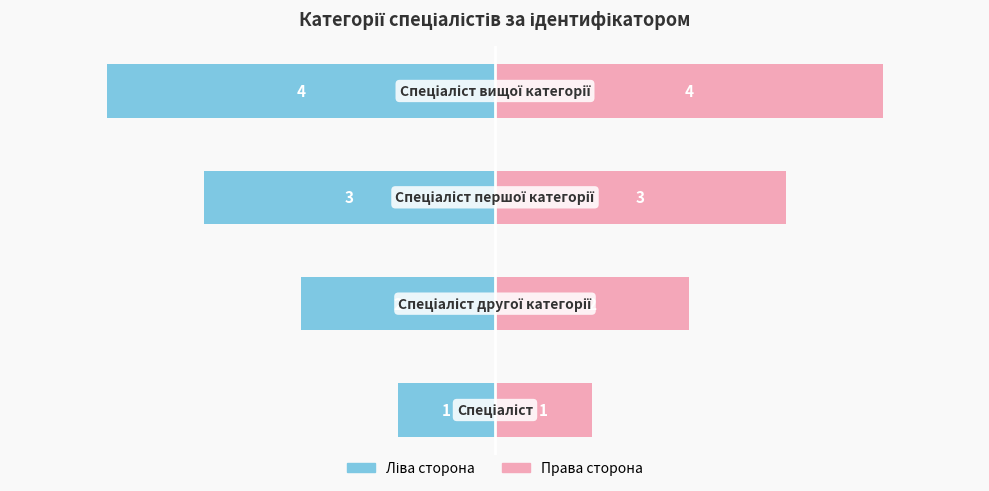

Reading left to right, transcribe all the data shown in this chart.

Ідентифікатор (ліво): 0=-1	1=-2	2=-3	3=-4
Ідентифікатор (право): 0=1	1=2	2=3	3=4